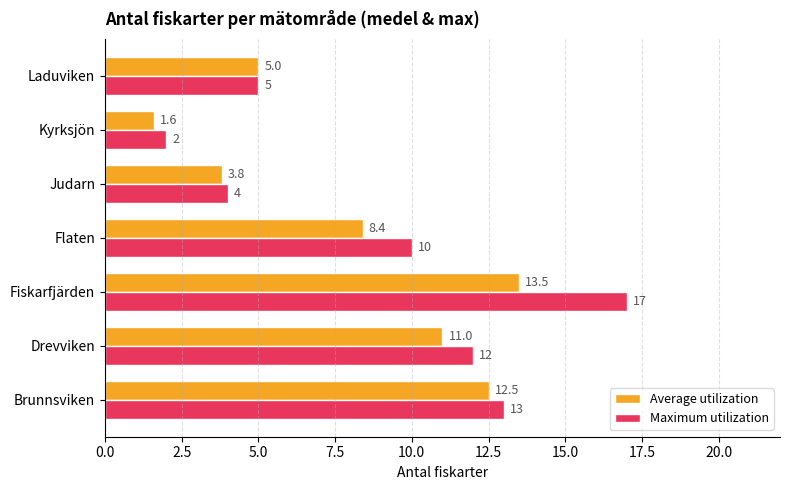

Rank the categories by Maximum utilization value from highest to lowest.

Fiskarfjärden, Brunnsviken, Drevviken, Flaten, Laduviken, Judarn, Kyrksjön